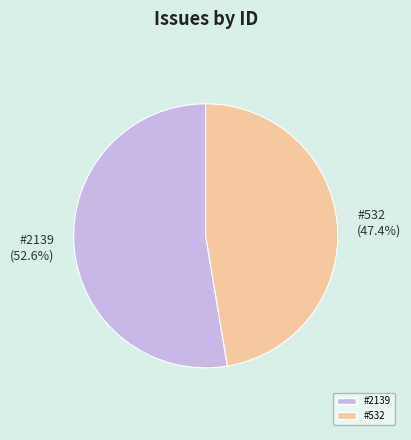

Does any single category account for the majority?

Yes